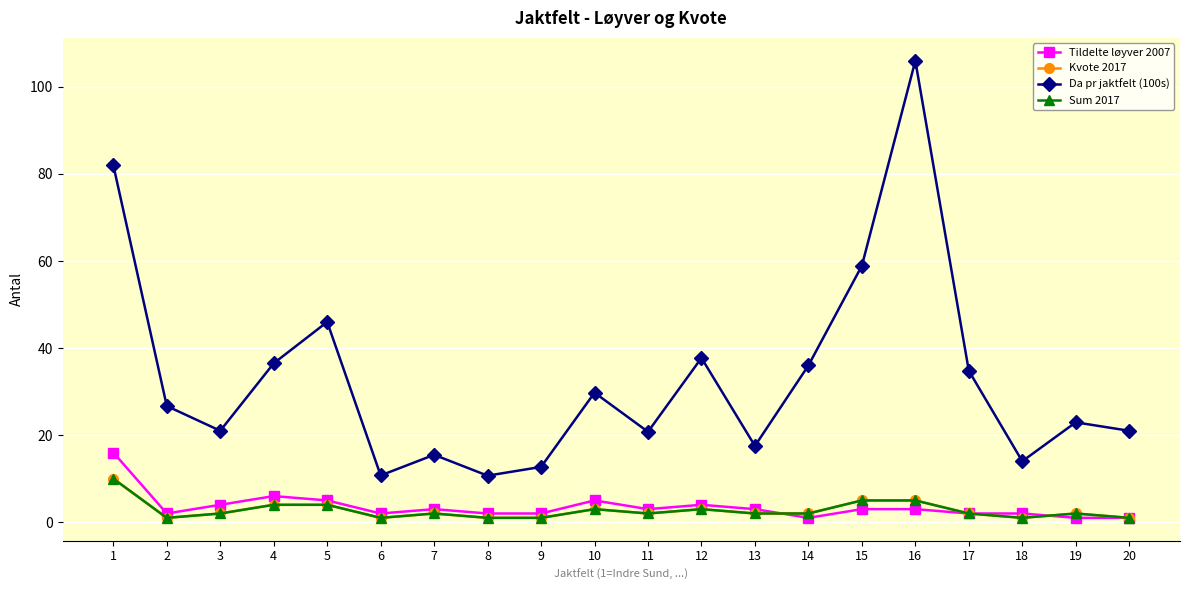

True or false: Da pr jaktfelt (100s) and Sum 2017 intersect in this chart.

False